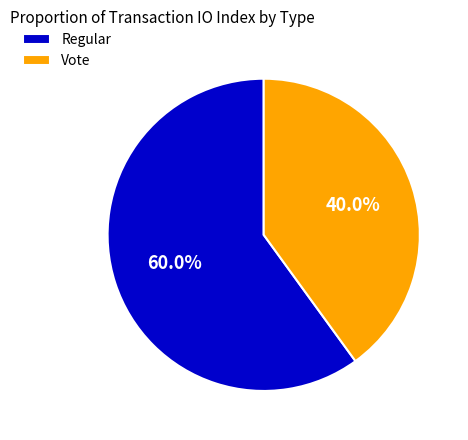

To the nearest percent, what is the average slice percentage?

50%